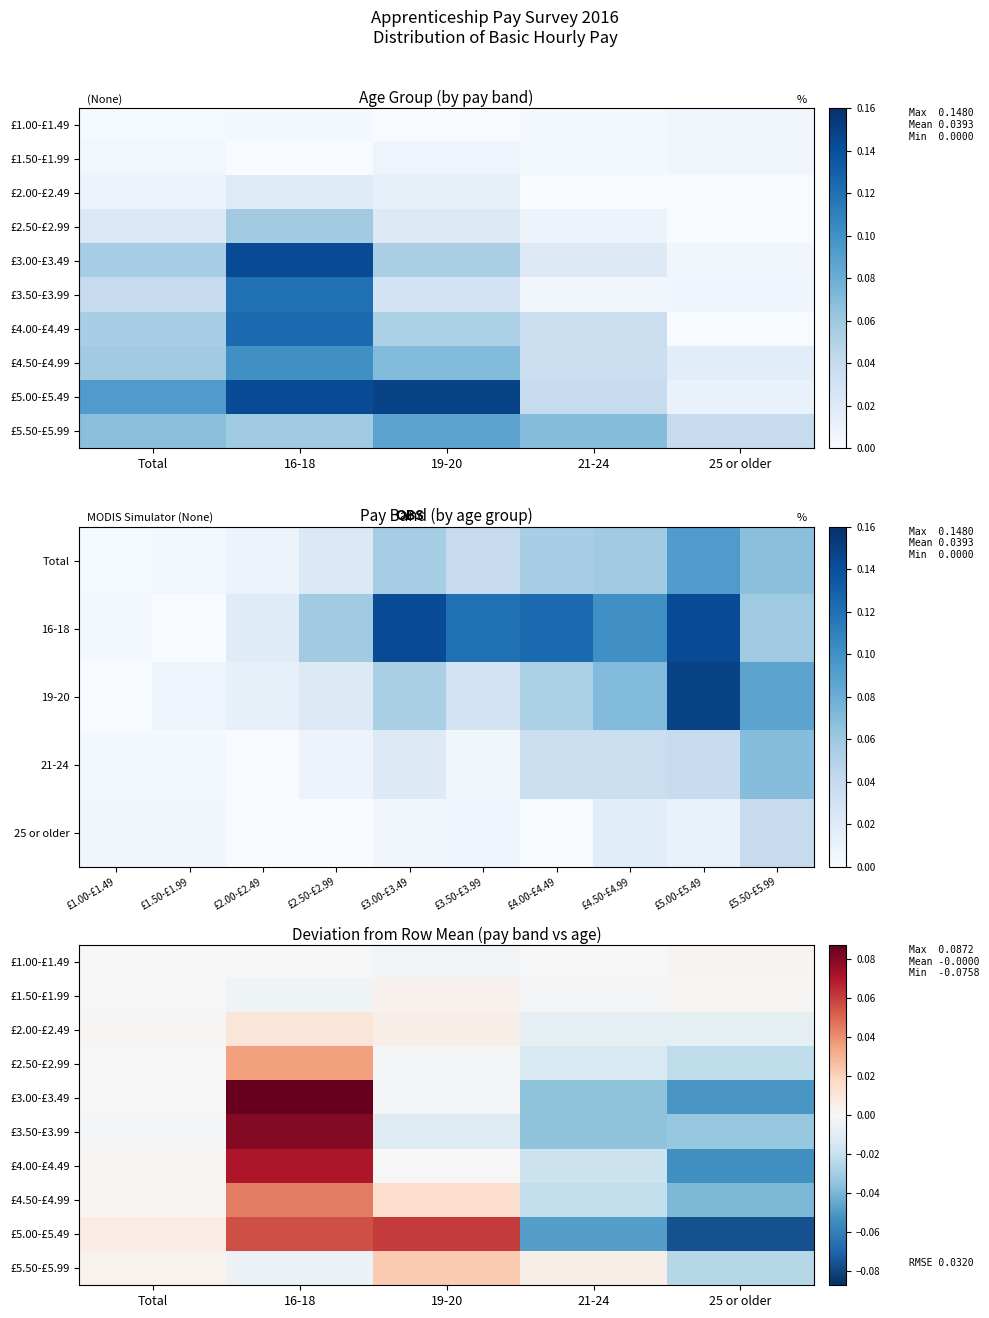

Is it true that £5.00-£5.49 equals 0.0 at Total?

True